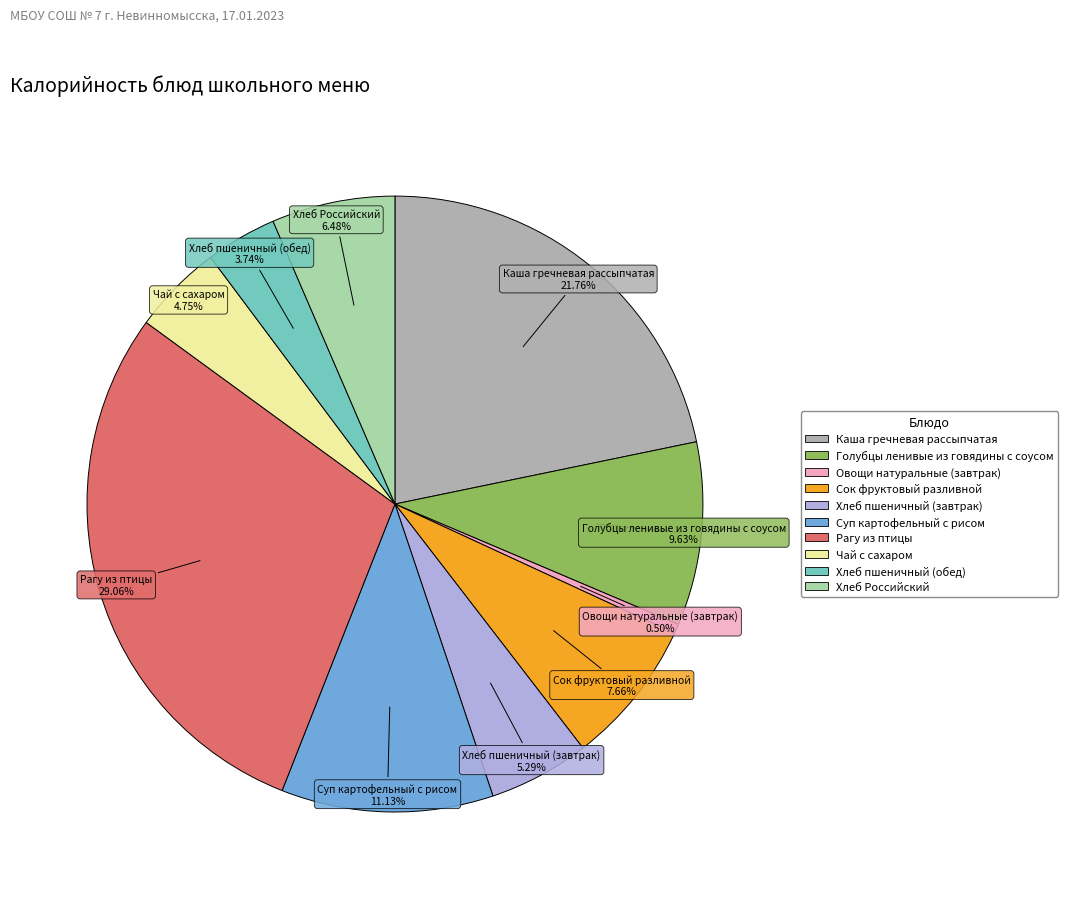

Which has a higher value, Рагу из птицы or Сок фруктовый разливной?

Рагу из птицы